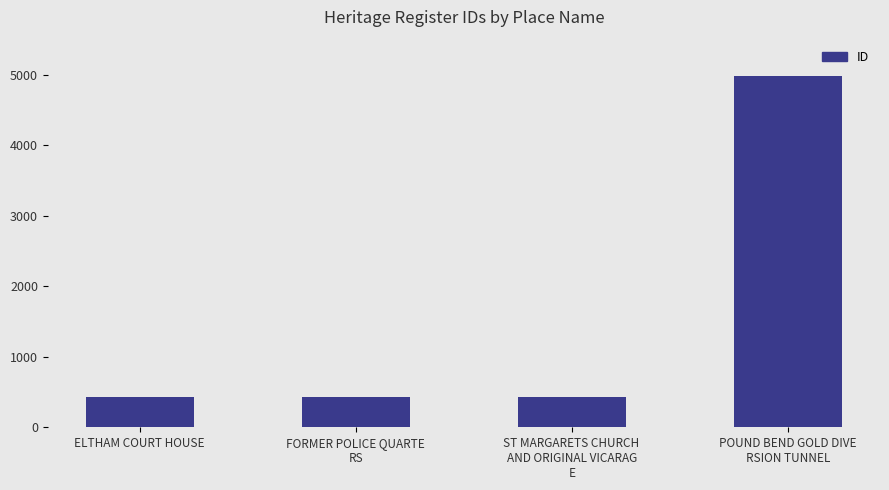

The value at ST MARGARETS CHURCH 
AND ORIGINAL VICARAG
E is 432. True or false?

True